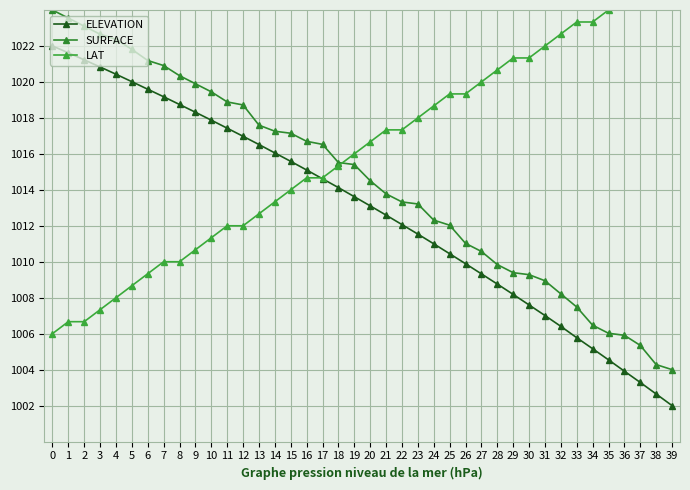

How many values in the ELEVATION series are below 1013?

19